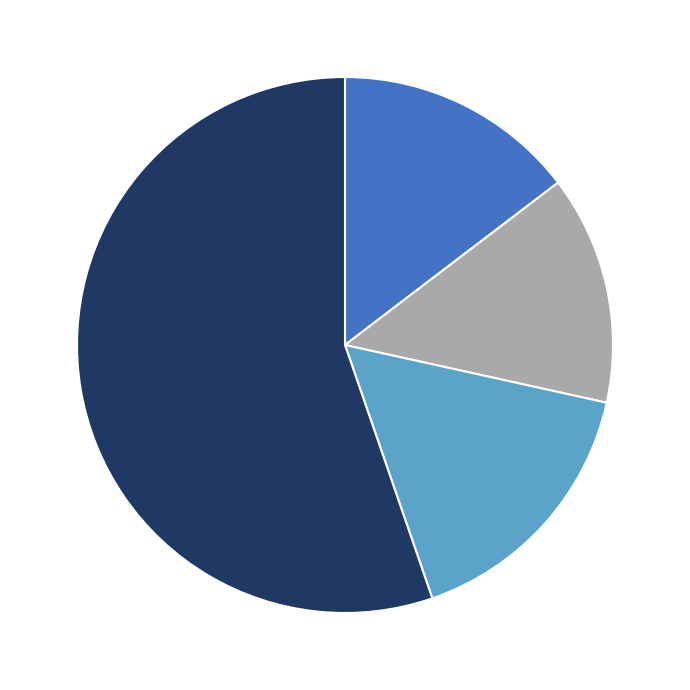

Is there a majority slice in this chart?

Yes